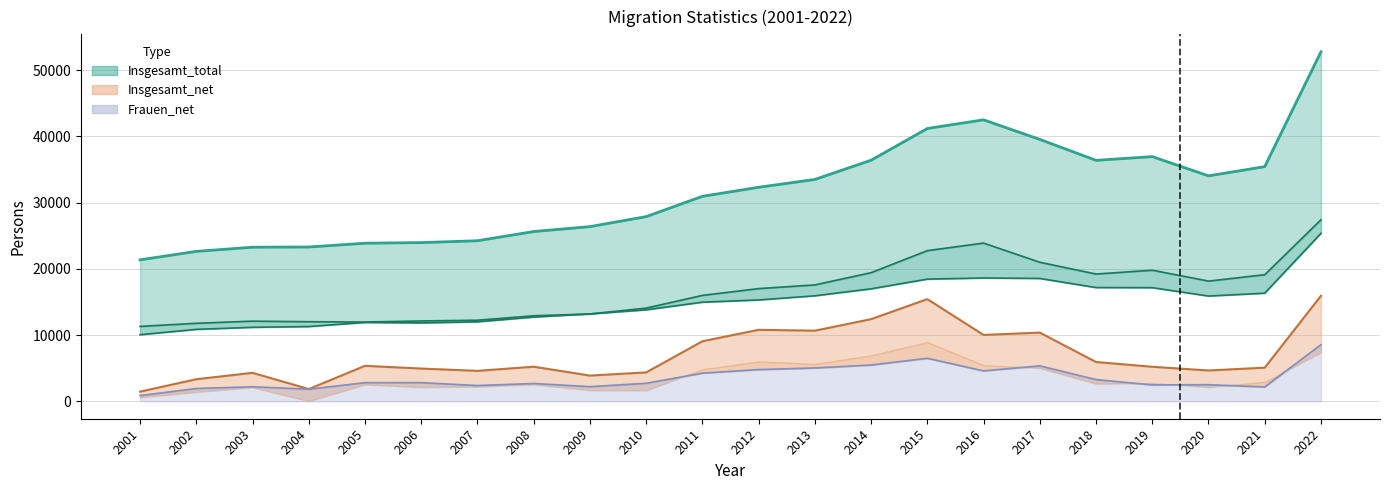

The Insgesamt_net series shows 1843 at 2004. True or false?

True